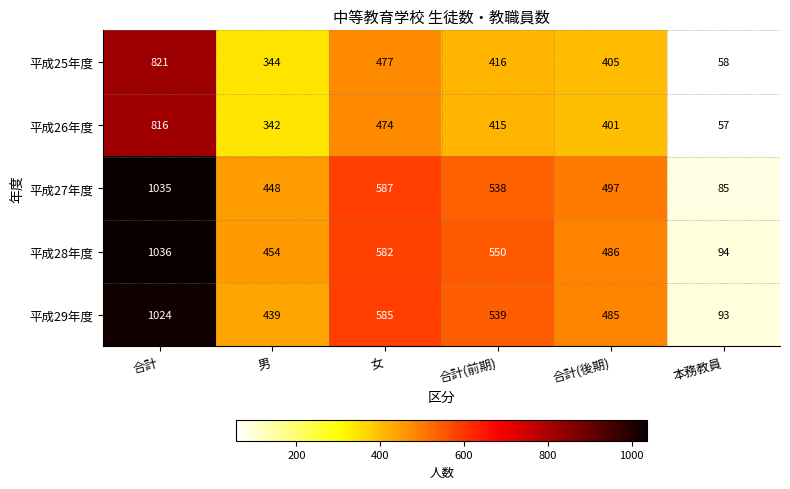

What is the greatest value displayed?

1036